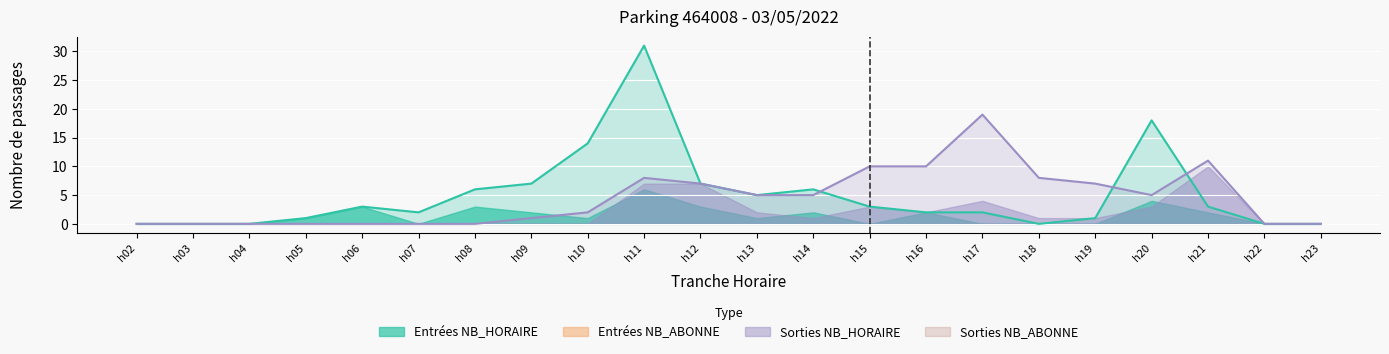

Where is ENTREES_NB_ABONNE nearest to the value 3?

6